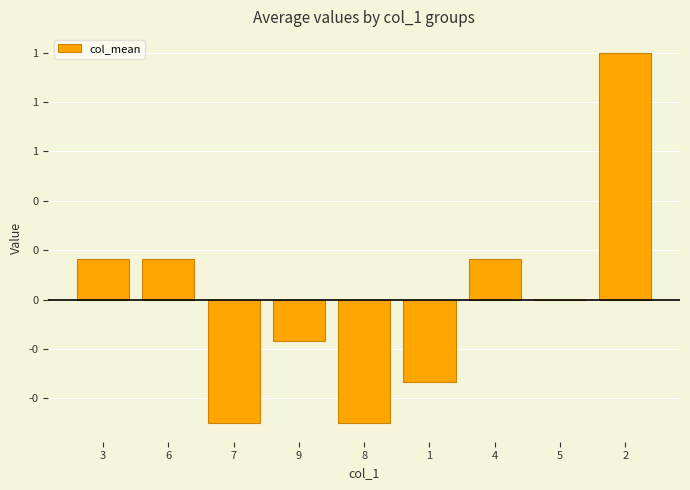

The value at 5 is 0.8. True or false?

False